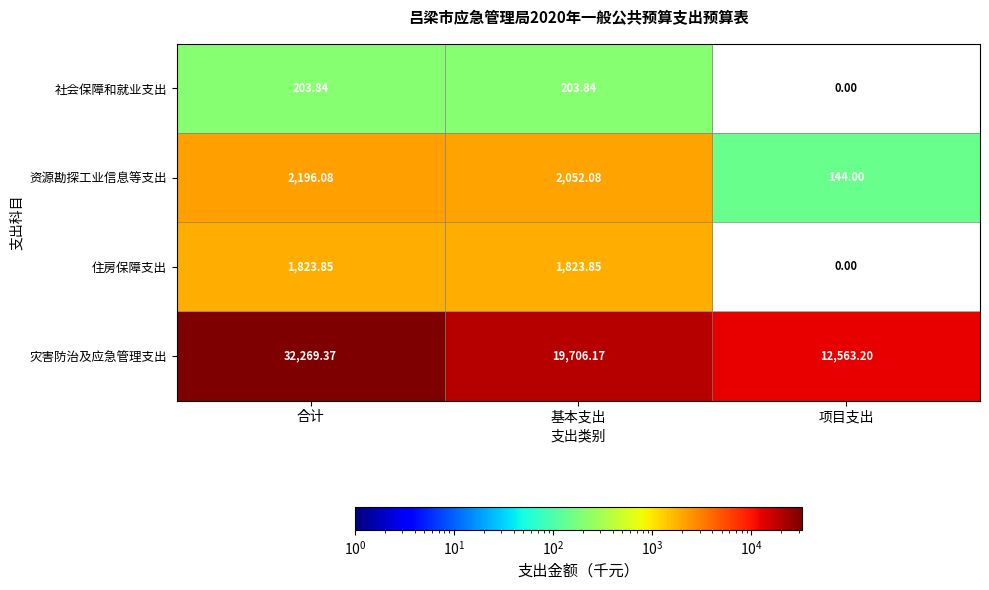

At which label is 灾害防治及应急管理支出 closest to 22416?

基本支出